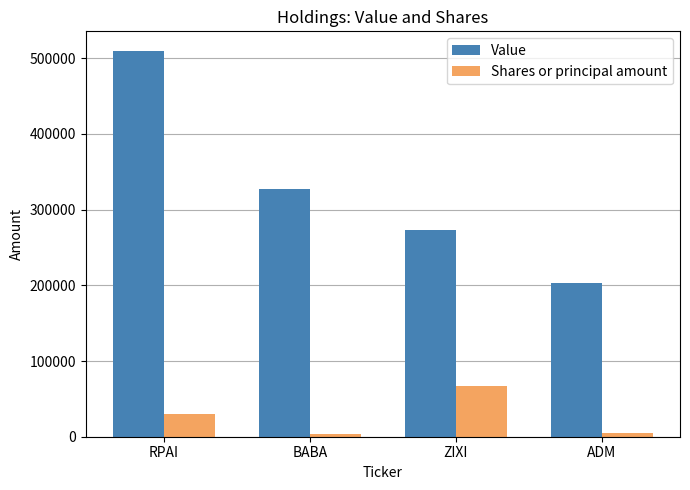

What is the lowest value of the Value series?

203000